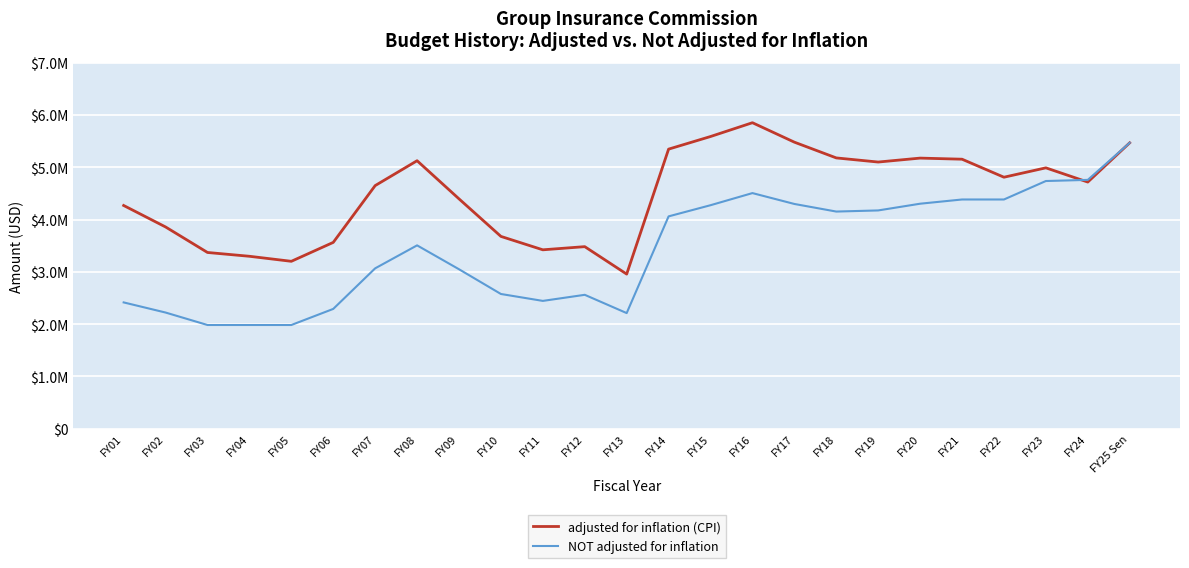

True or false: NOT adjusted for inflation has a value of 4175898 at FY19.

True